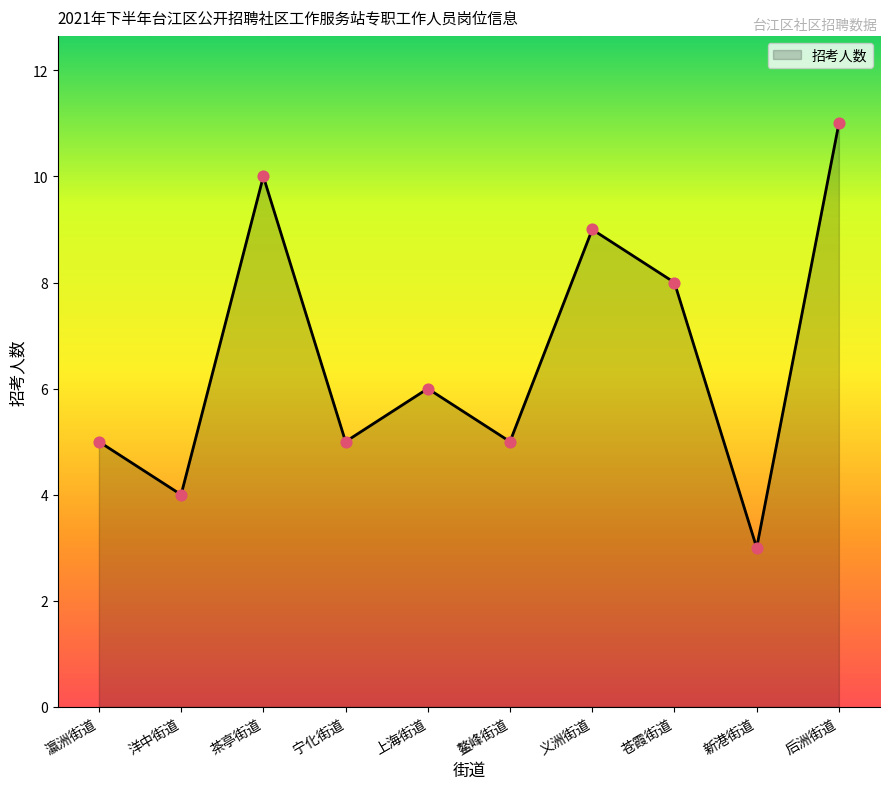

What is the change in value from 茶亭街道 to 上海街道?

-4